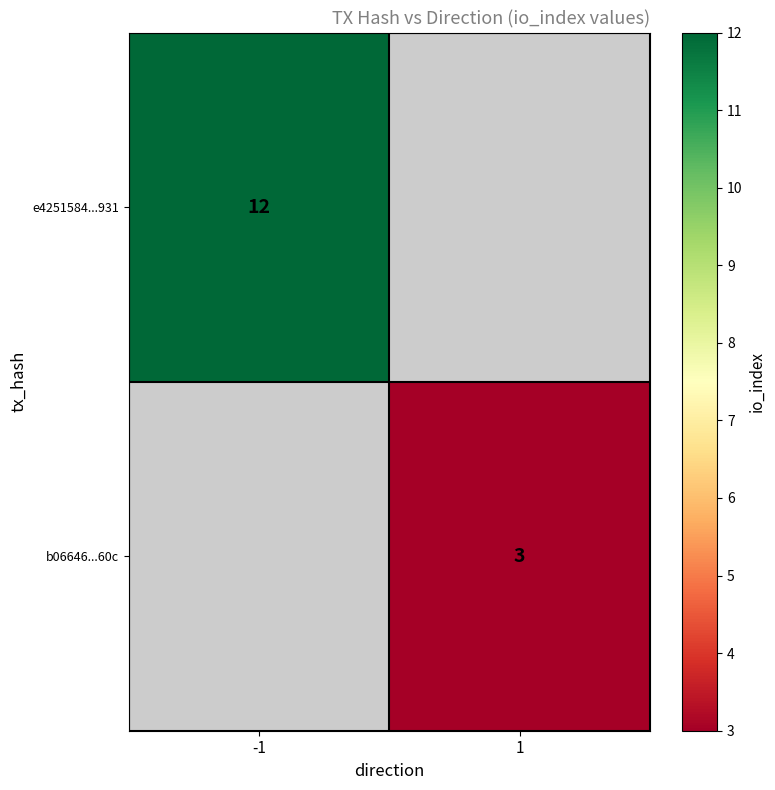

What is the maximum value shown in the chart?

12.0